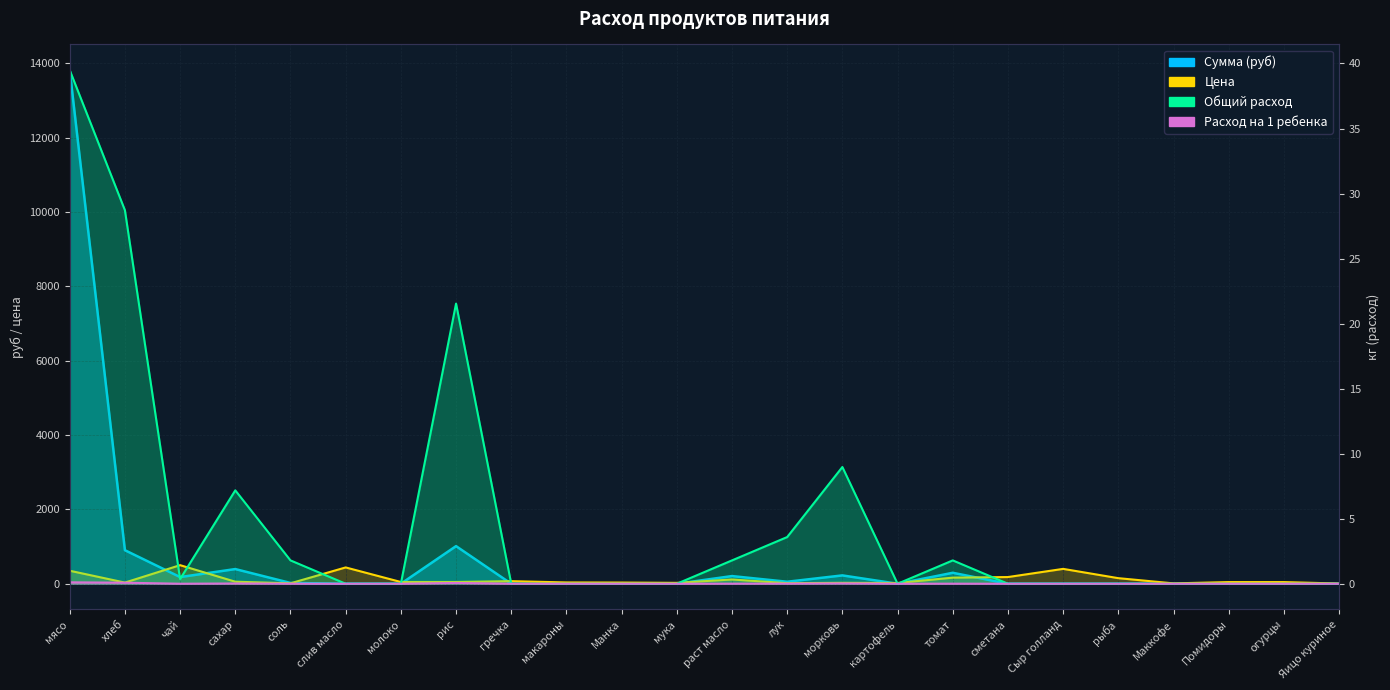

What is the difference between the highest and lowest values at чай?

500.0